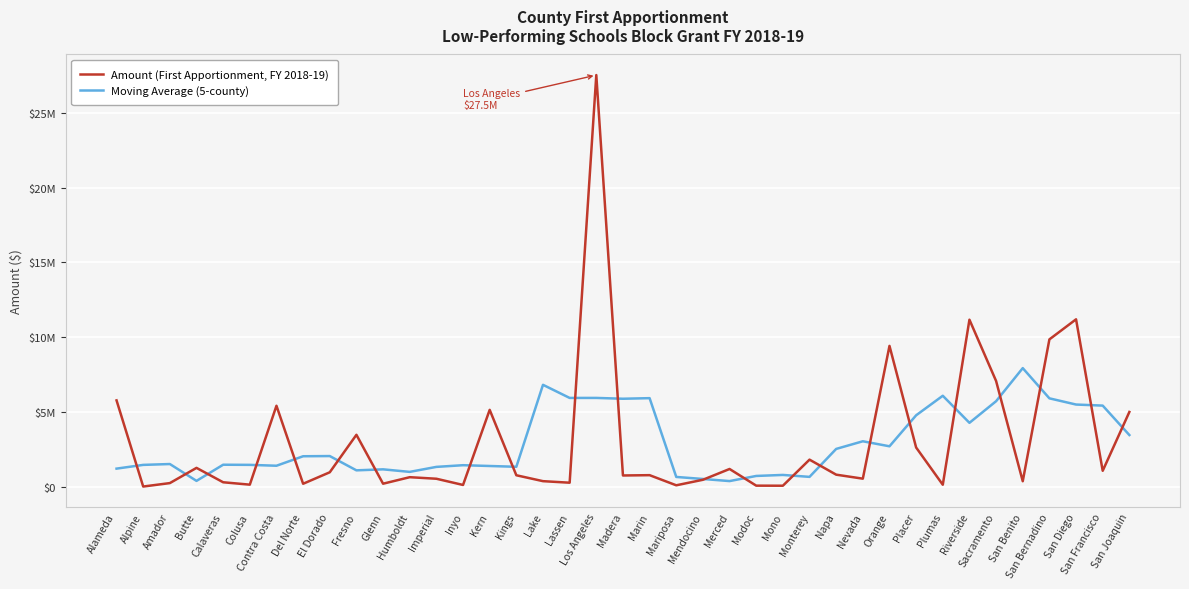

Reading left to right, extract all data points from this chart.

Amount (First Apportionment, FY 2018-19): 5767034.0	988.0	231195.0	1249840.0	286524.0	126467.0	5408385.0	186734.0	955412.0	3463978.0	190686.0	626402.0	522659.0	106705.0	5133719.0	755831.0	360626.0	256884.0	27541854.0	741011.0	761761.0	83981.0	453498.0	1175736.0	60269.0	55329.0	1801149.0	795352.0	527601.0	9414775.0	2613297.0	121525.0	11168498.0	7065283.0	356674.0	9850493.0	11193210.0	1054209.0	4991445.0
Moving Average (5-county): 1199843.4	1449811.4	1507116.2	379002.8	1460482.2	1451590.0	1392704.4	2028195.2	2041039.0	1084642.4	1151827.4	982086.0	1316034.2	1429063.2	1375908.0	1322753.0	6809782.8	5931241.2	5932427.2	5877098.2	5916421.0	643197.4	507049.0	365762.6	709196.2	777567.0	647940.0	2518841.2	3030434.8	2694510.0	4769139.2	6076675.6	4265055.4	5712494.6	7926831.6	5903973.8	5489206.2	5417871.4	3447772.8